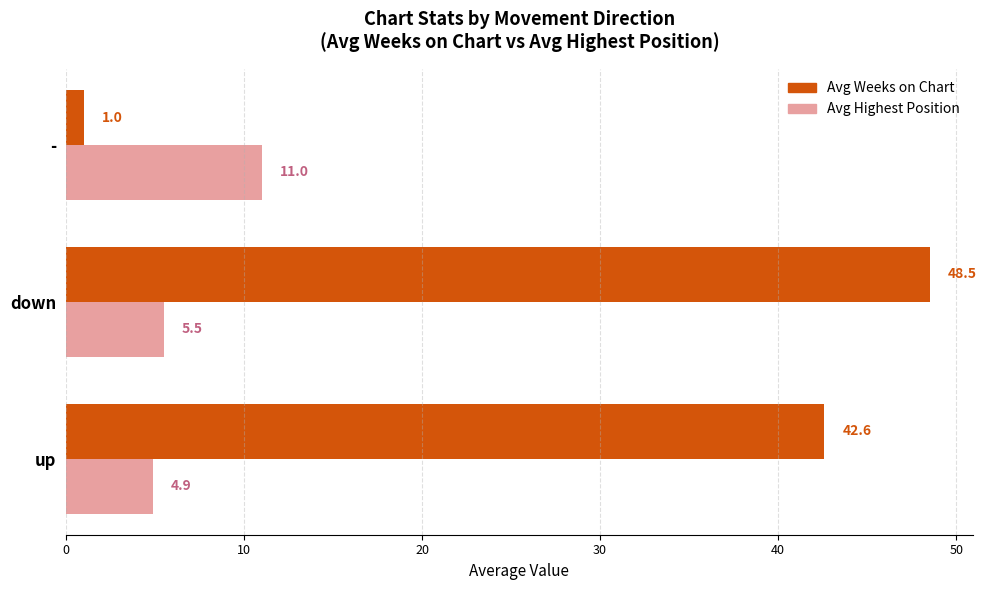

Which series has the largest total across all categories?

Avg Weeks on Chart